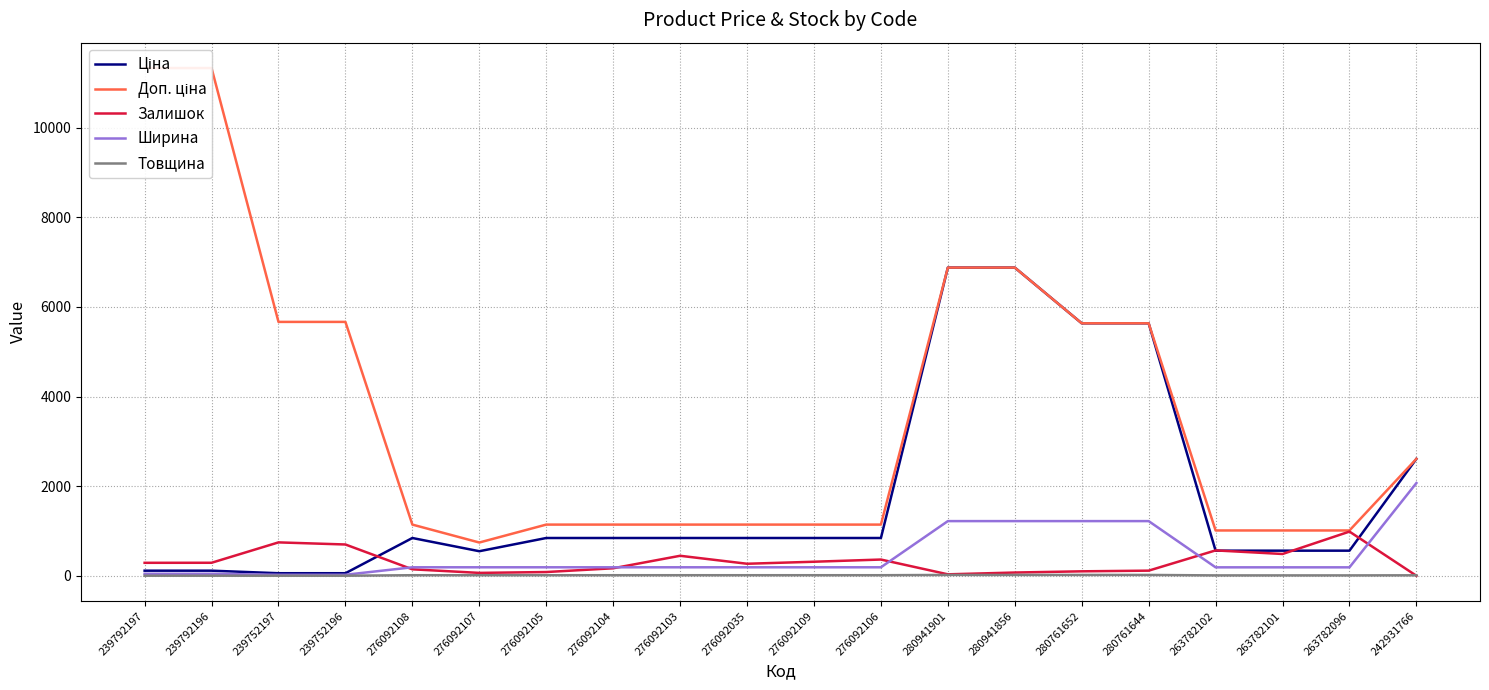

What is the greatest value displayed?

11334.0